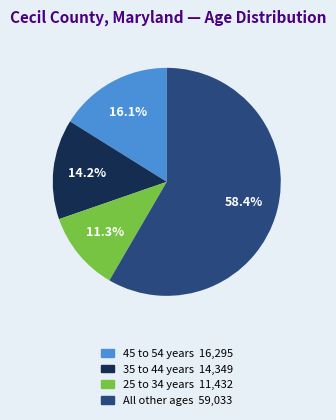

Is there any slice that represents more than half of the pie?

Yes